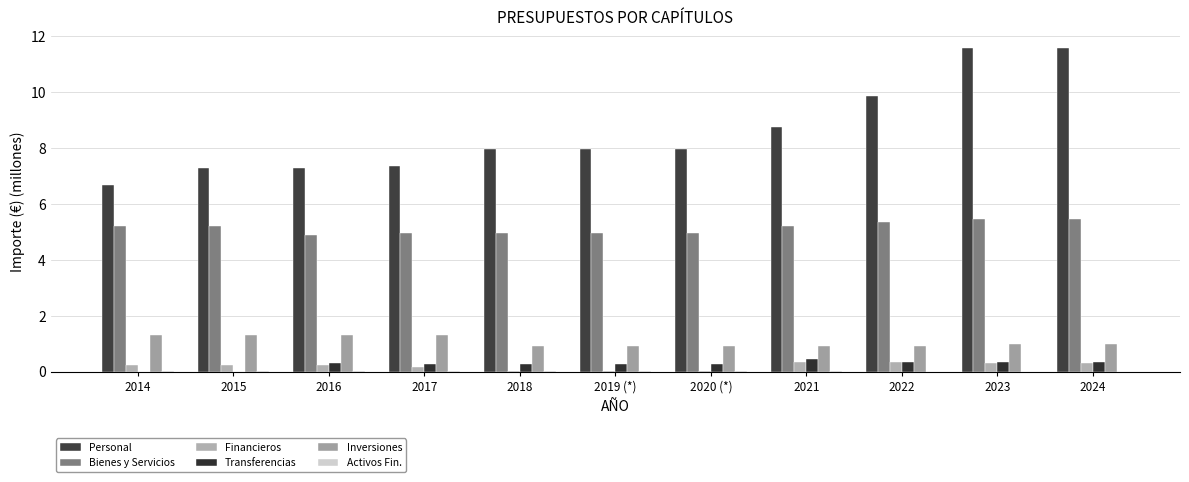

What is the difference between the highest and lowest values at 2015?

7.3